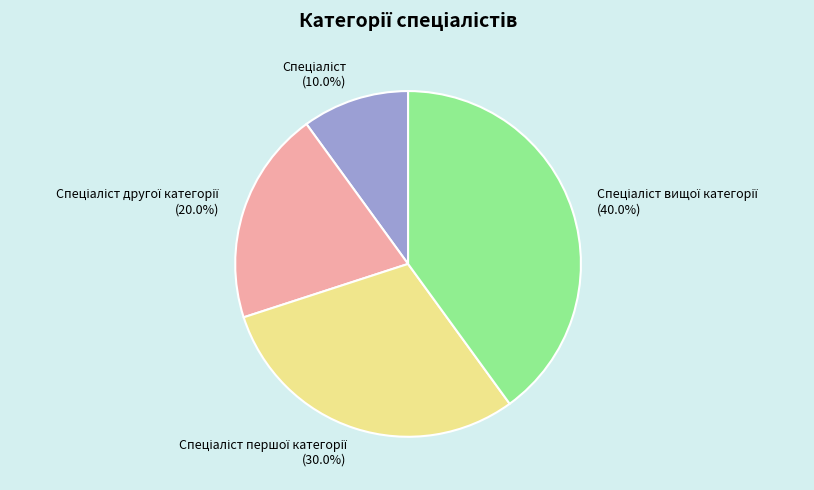

Does any single category account for the majority?

No